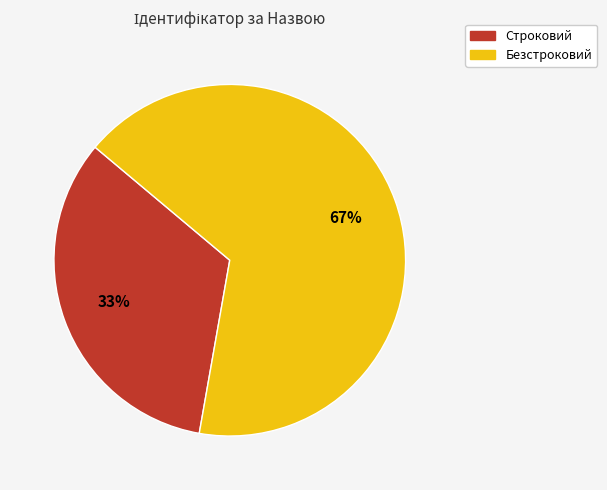

Which slice is the smallest?

Строковий